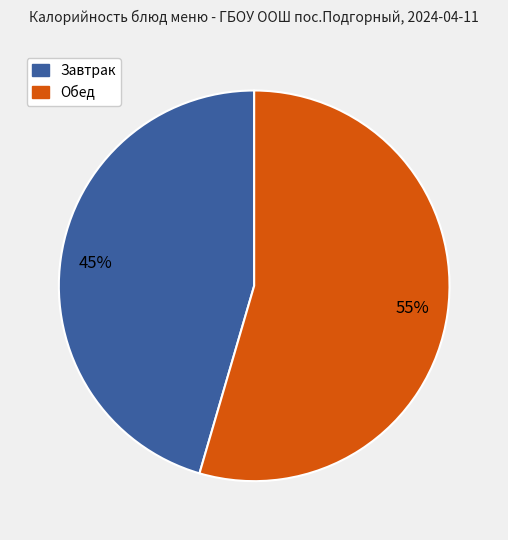

Is there any slice that represents more than half of the pie?

Yes